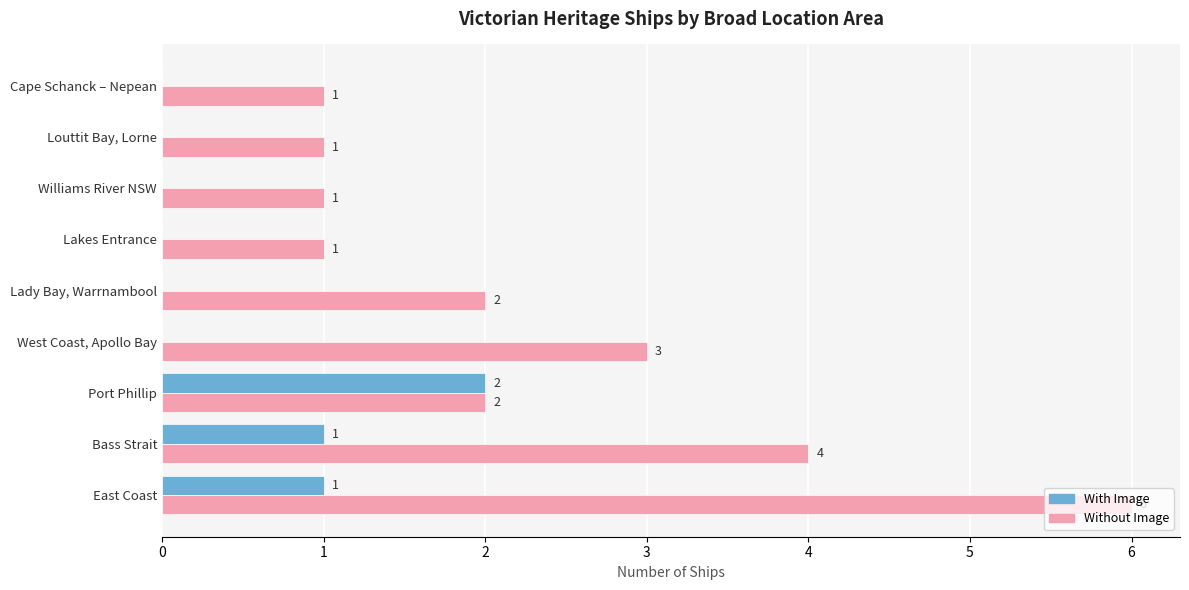

What is the sum of the Without Image values at Bass Strait and Lady Bay, Warrnambool?

6